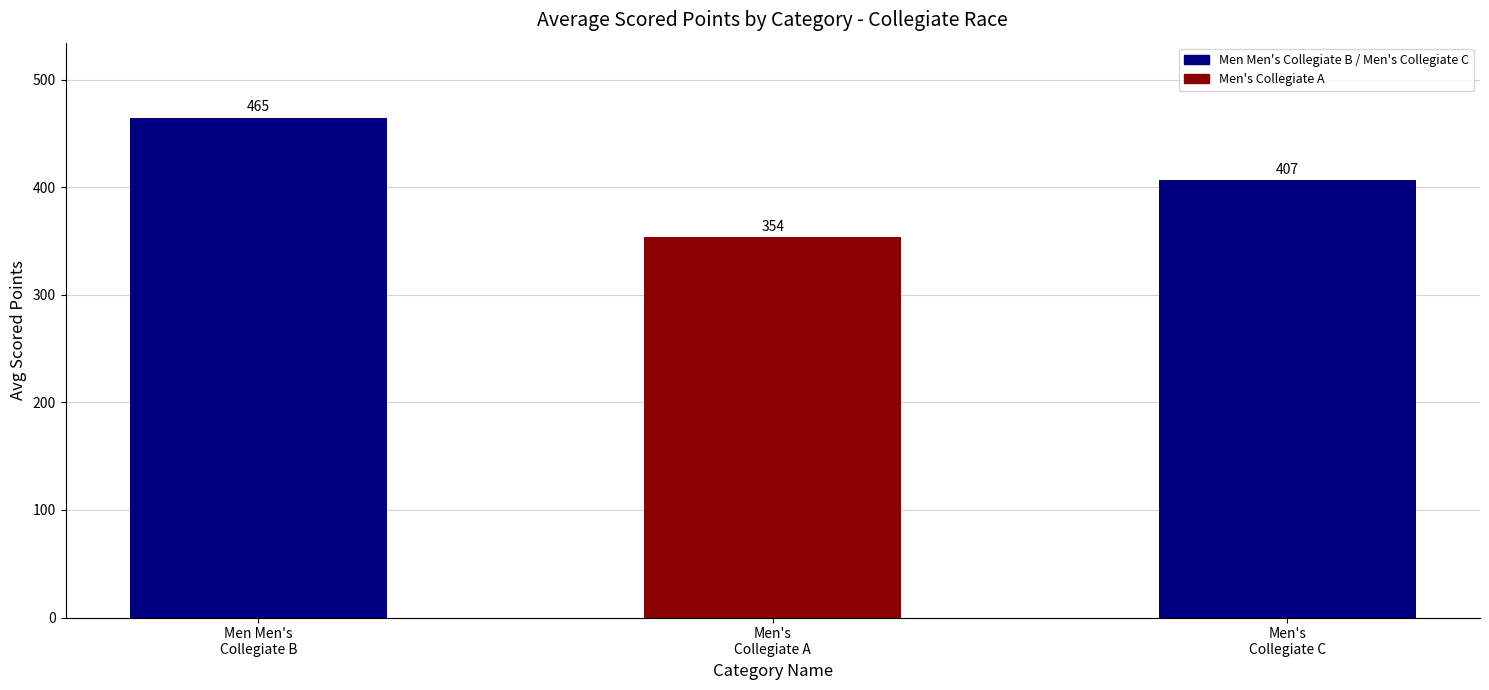

Is it true that the value at Men Men's
Collegiate B is 464.7?

True